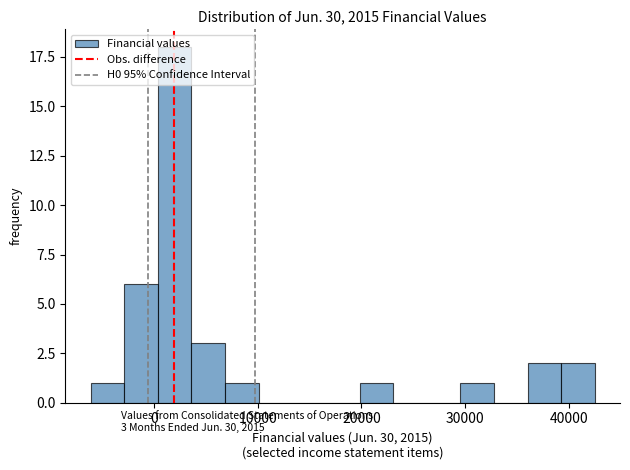

Read against the x-axis, roughly where is the centre of the tallest bar?

2000